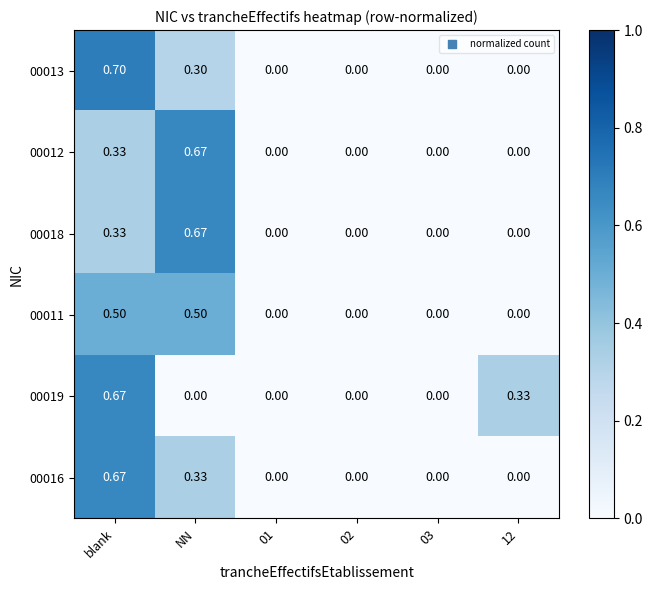

How many values in 00016 are above zero?

2